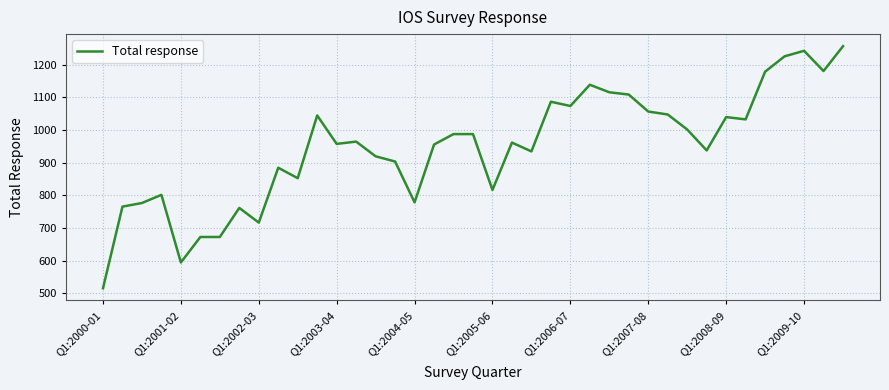

What is the greatest value displayed?

1256